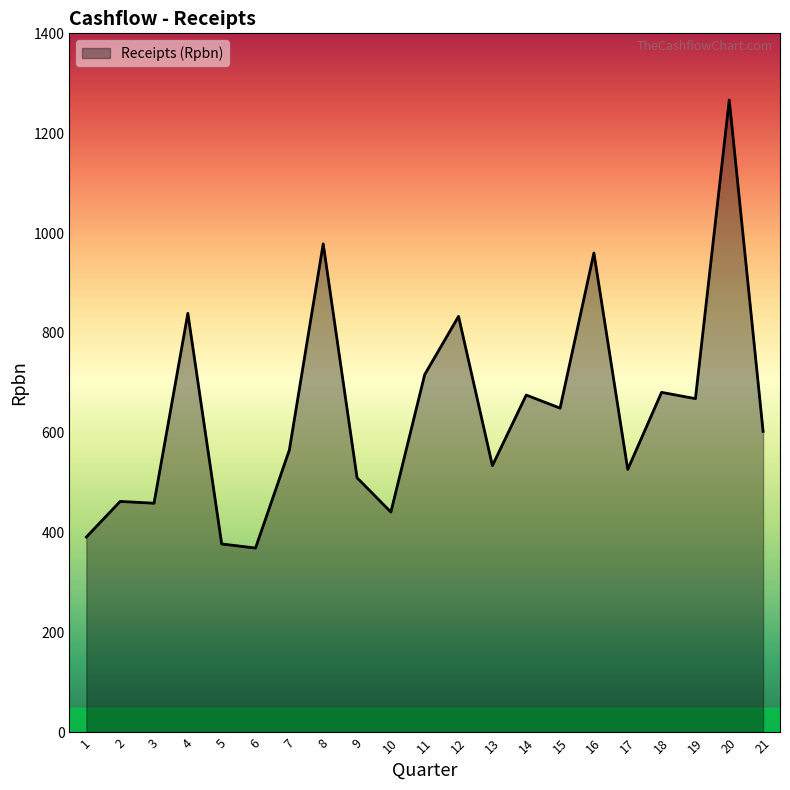

The value at 17 is 526.8. True or false?

True